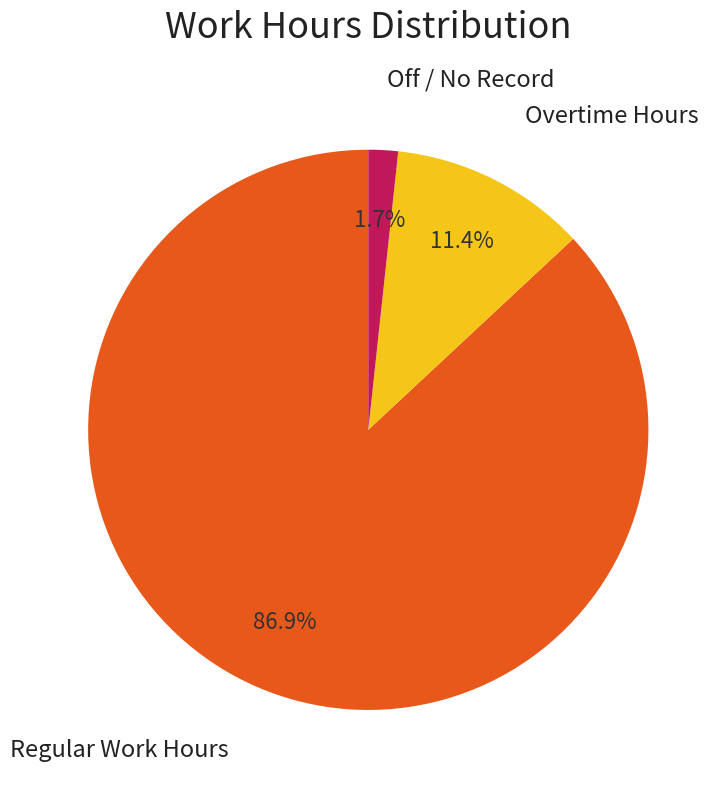

To the nearest percent, what is the average slice percentage?

33%